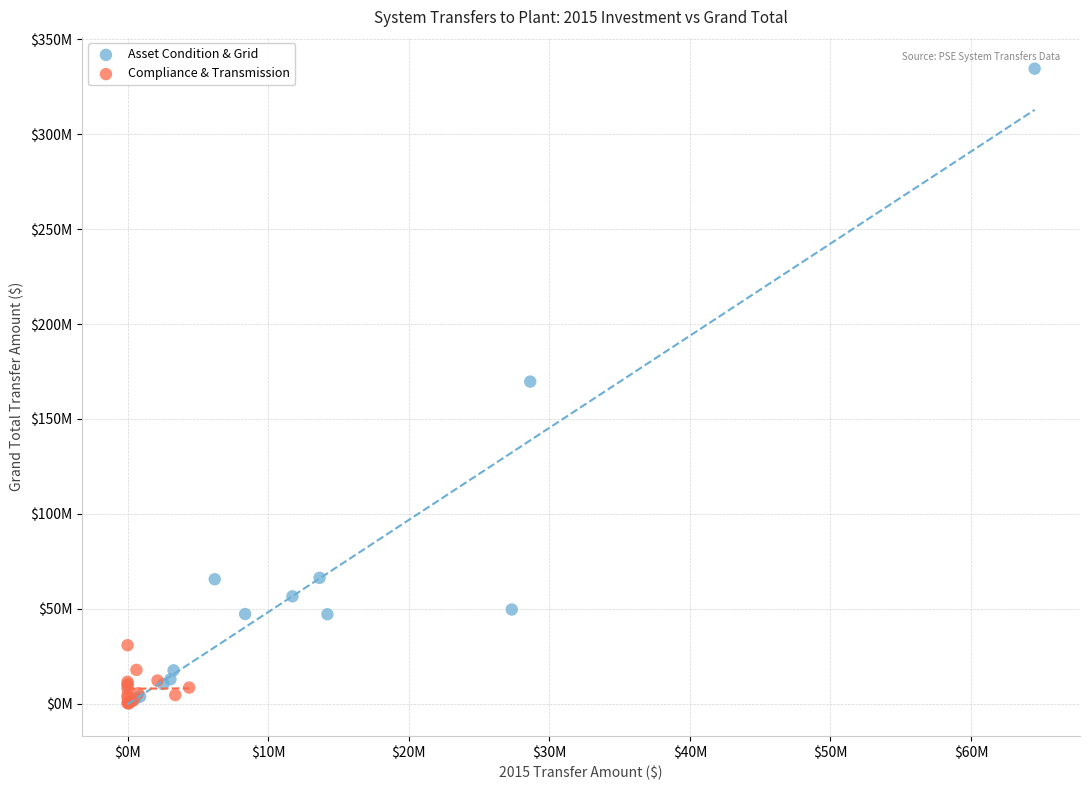

What are all the series names shown in the legend?

Asset Condition & Grid, Compliance & Transmission